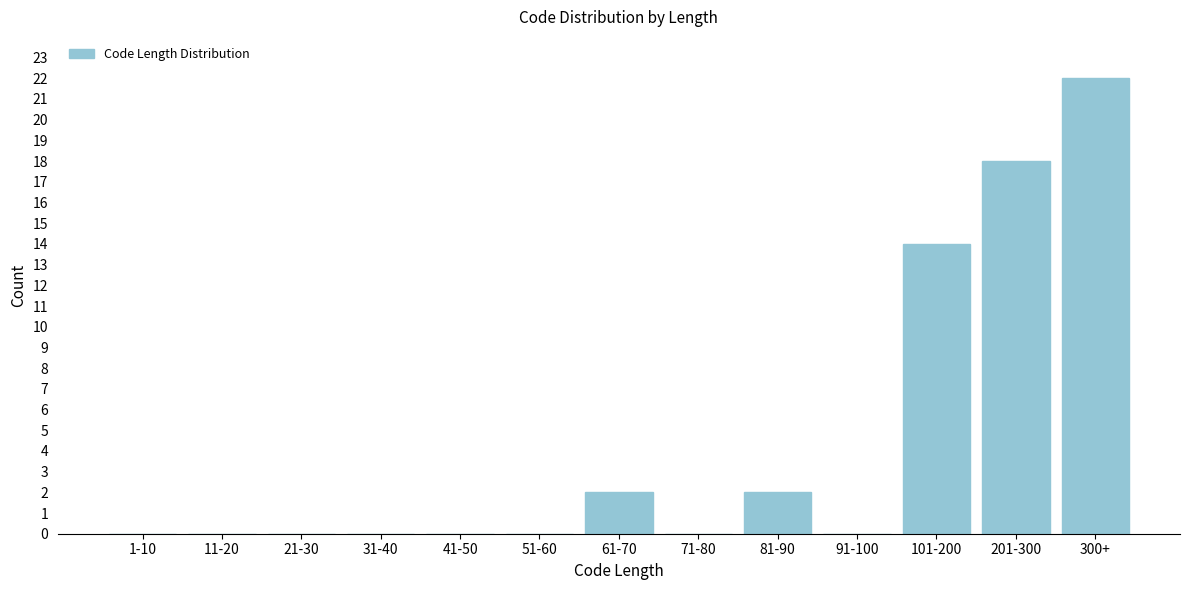

Reading left to right, extract all data points from this chart.

1-10=0	11-20=0	21-30=0	31-40=0	41-50=0	51-60=0	61-70=2	71-80=0	81-90=2	91-100=0	101-200=14	201-300=18	300+=22